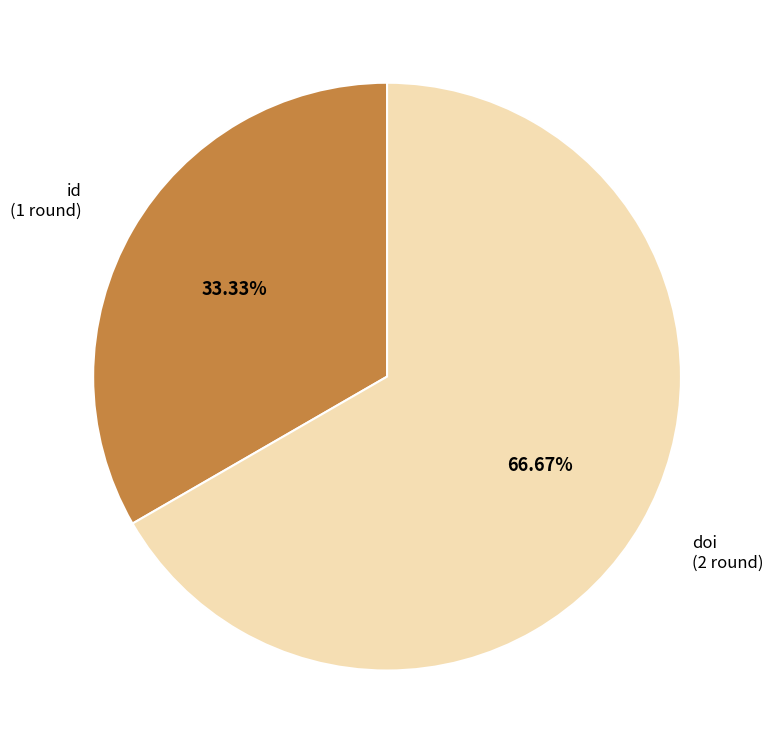

How many segments does this pie chart have?

2